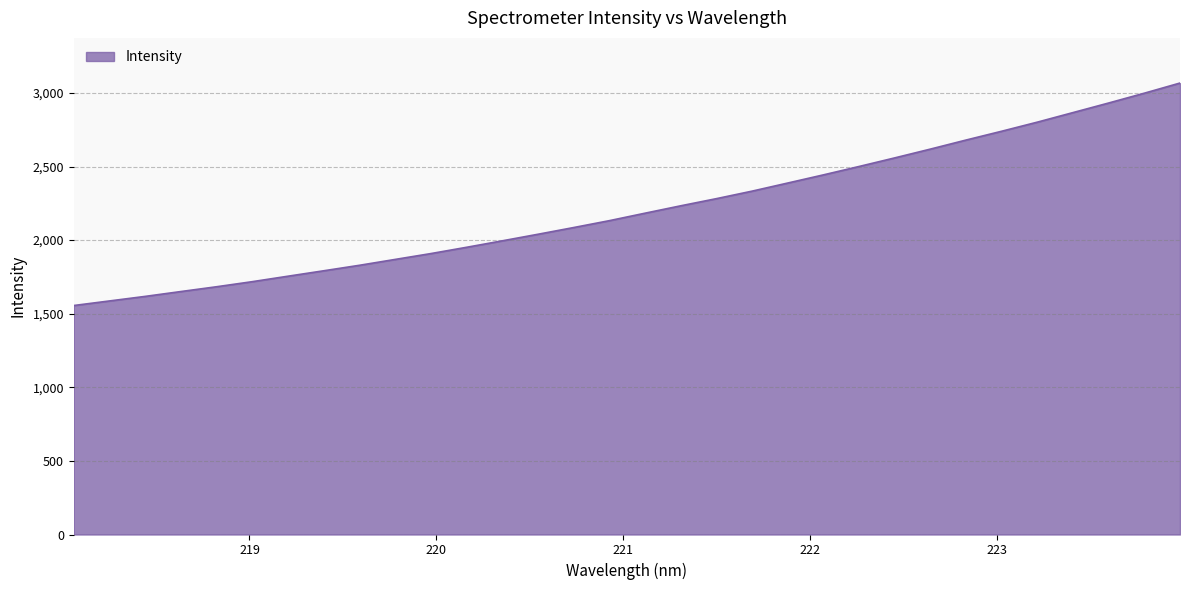

Does the chart have visible grid lines?

Yes